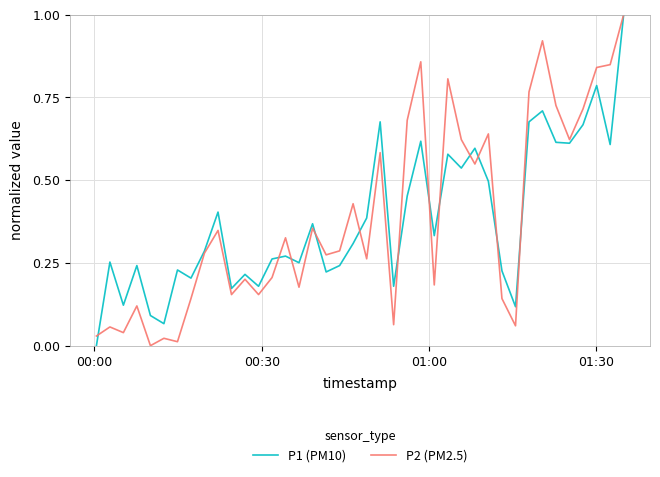

What is the maximum value shown in the chart?

1.0